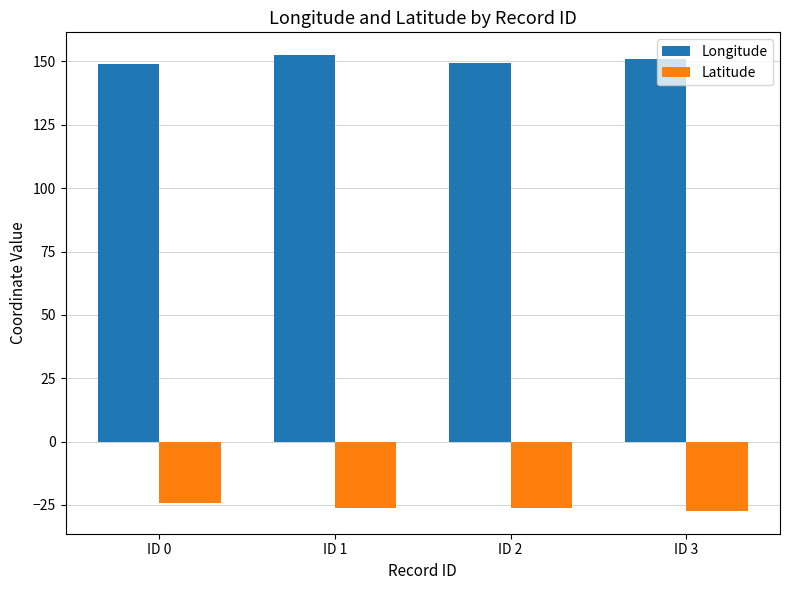

How many values in the Longitude series are below 151?

2